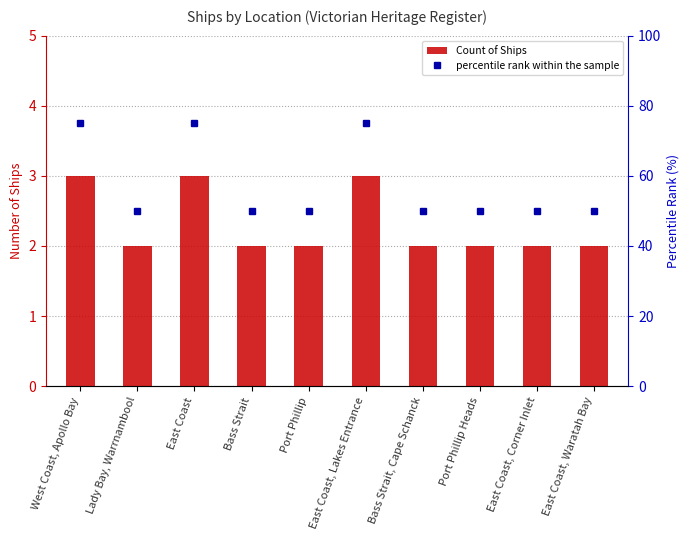

Where is Count of Ships nearest to the value 2?

Lady Bay, Warrnambool